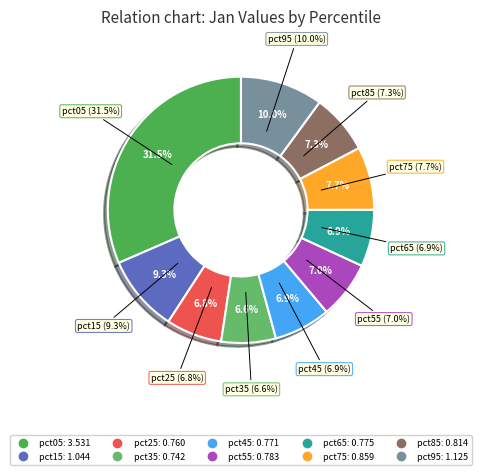

To the nearest percent, what is the difference between the largest and smallest slice percentages?

25%